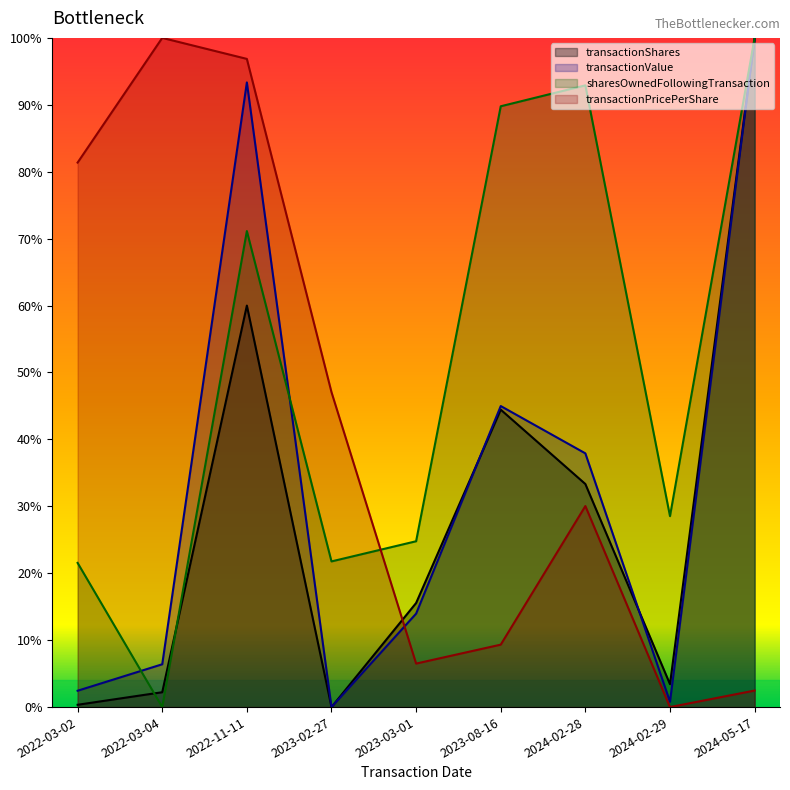

What is the label of the 7th point from the right?

2022-11-11